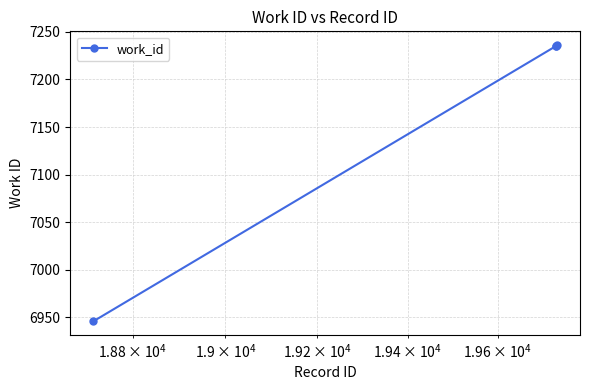

What is the maximum value shown in the chart?

7236